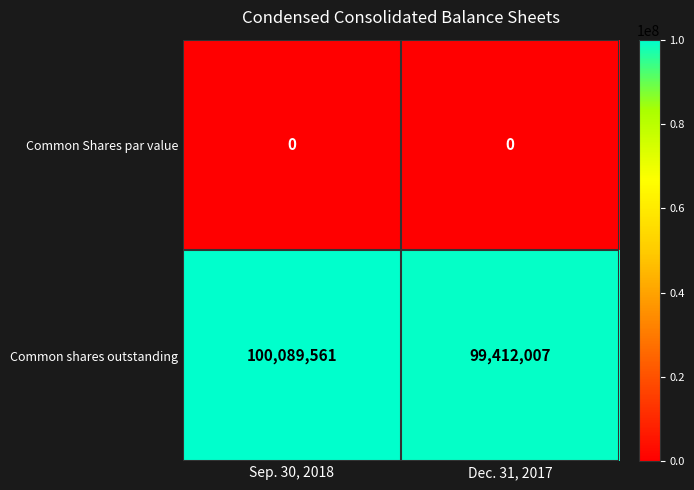

The Common Shares par value series shows 0 at Sep. 30, 2018. True or false?

True